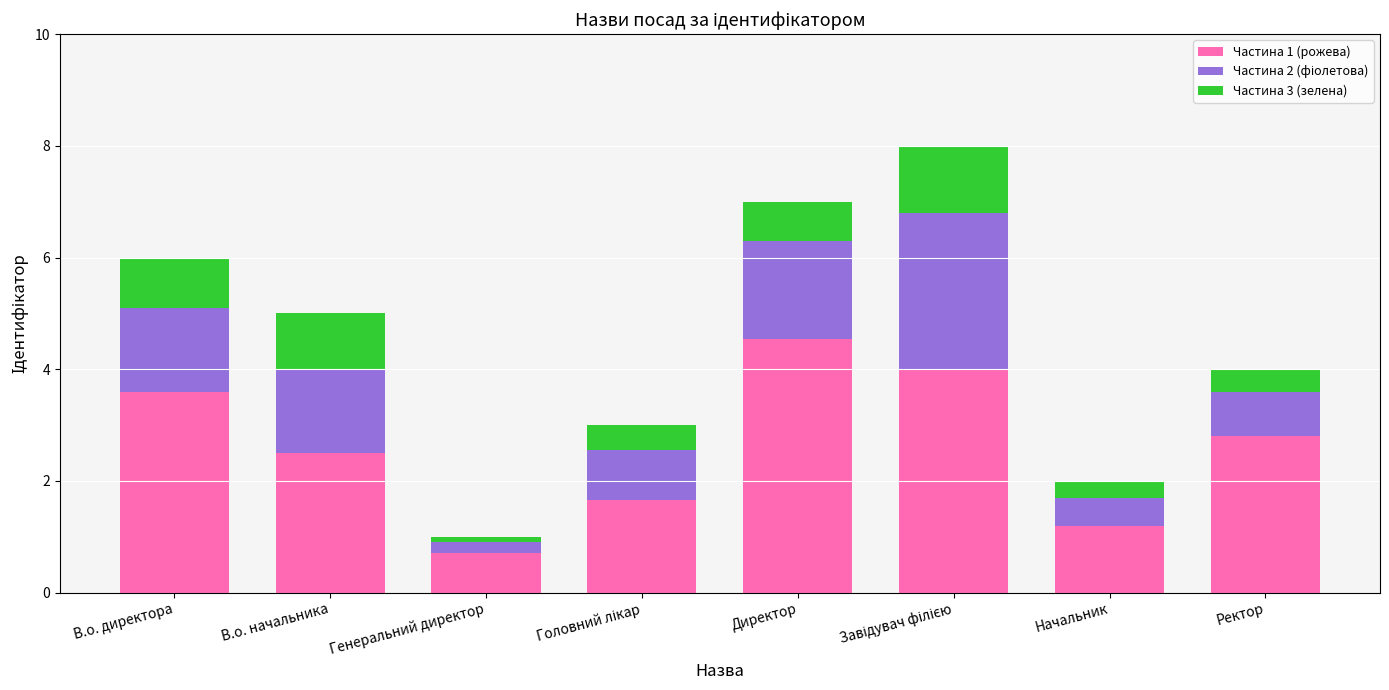

True or false: Частина 1 (рожева) has a value of 4.5 at Директор.

True